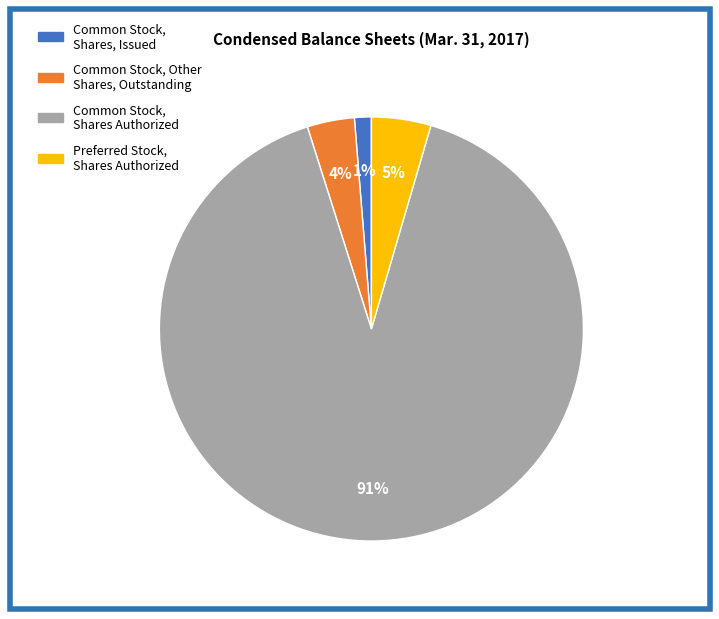

Does any single category account for the majority?

Yes